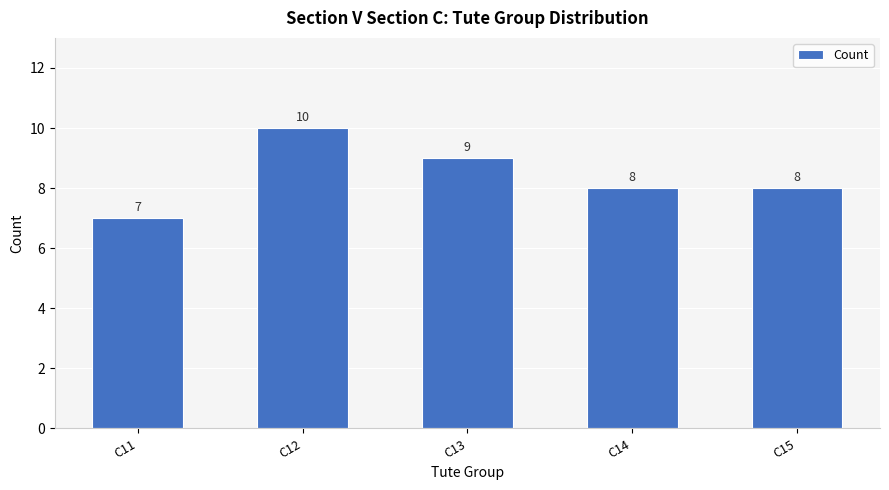

What is the ratio of the value at C14 to the value at C13?

0.9